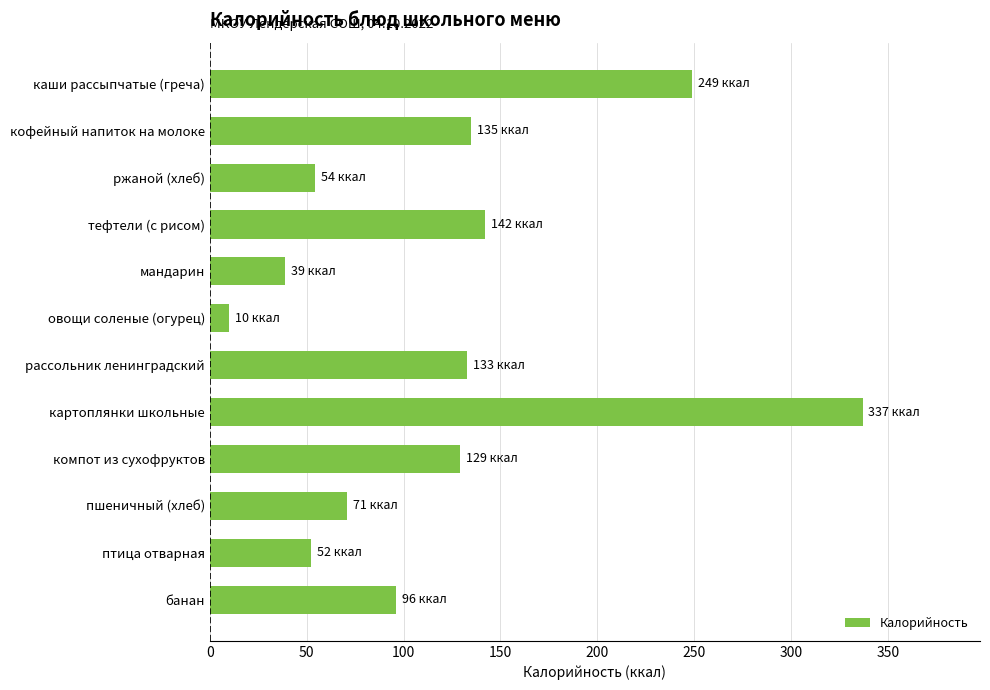

What value does the data have at пшеничный (хлеб)?

71.0